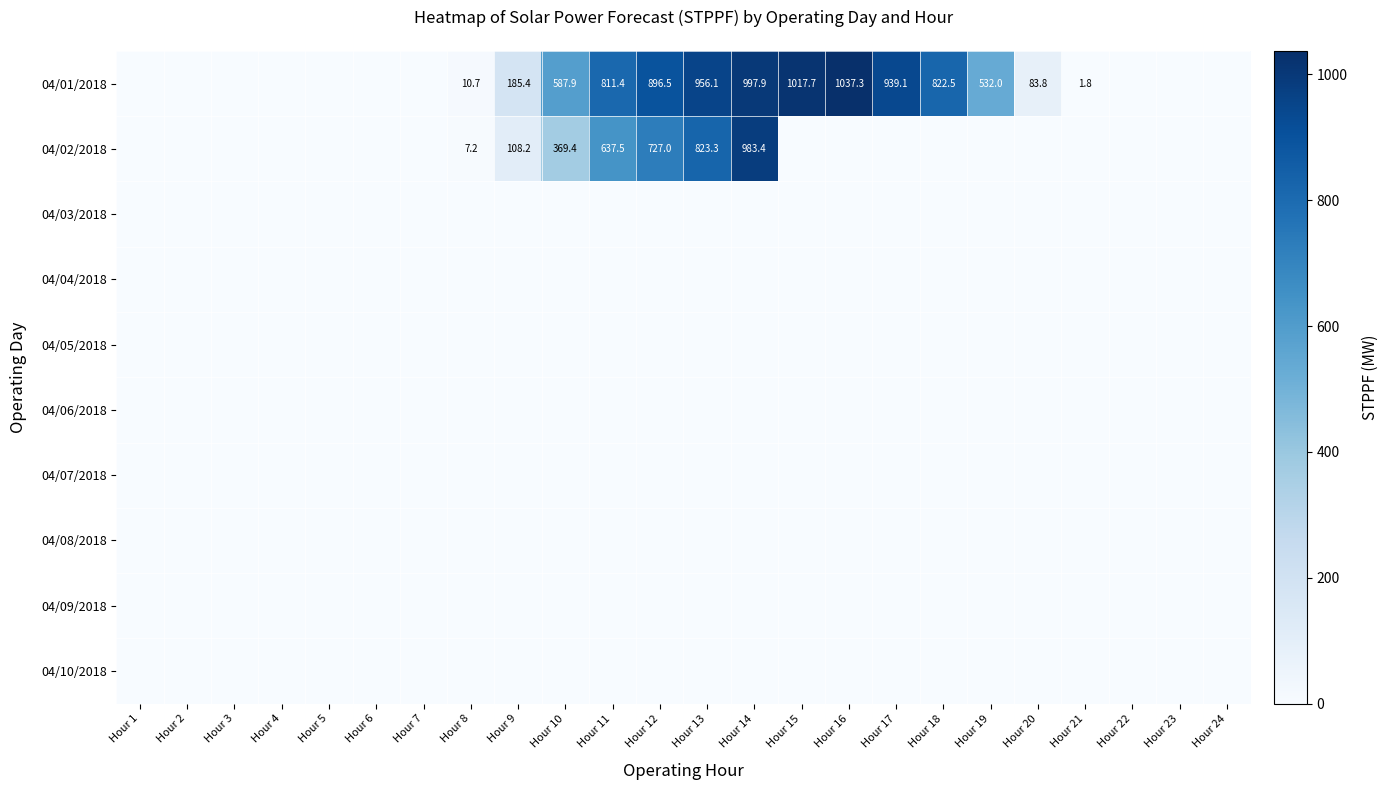

Which category has the highest value across all series?

Hour 16